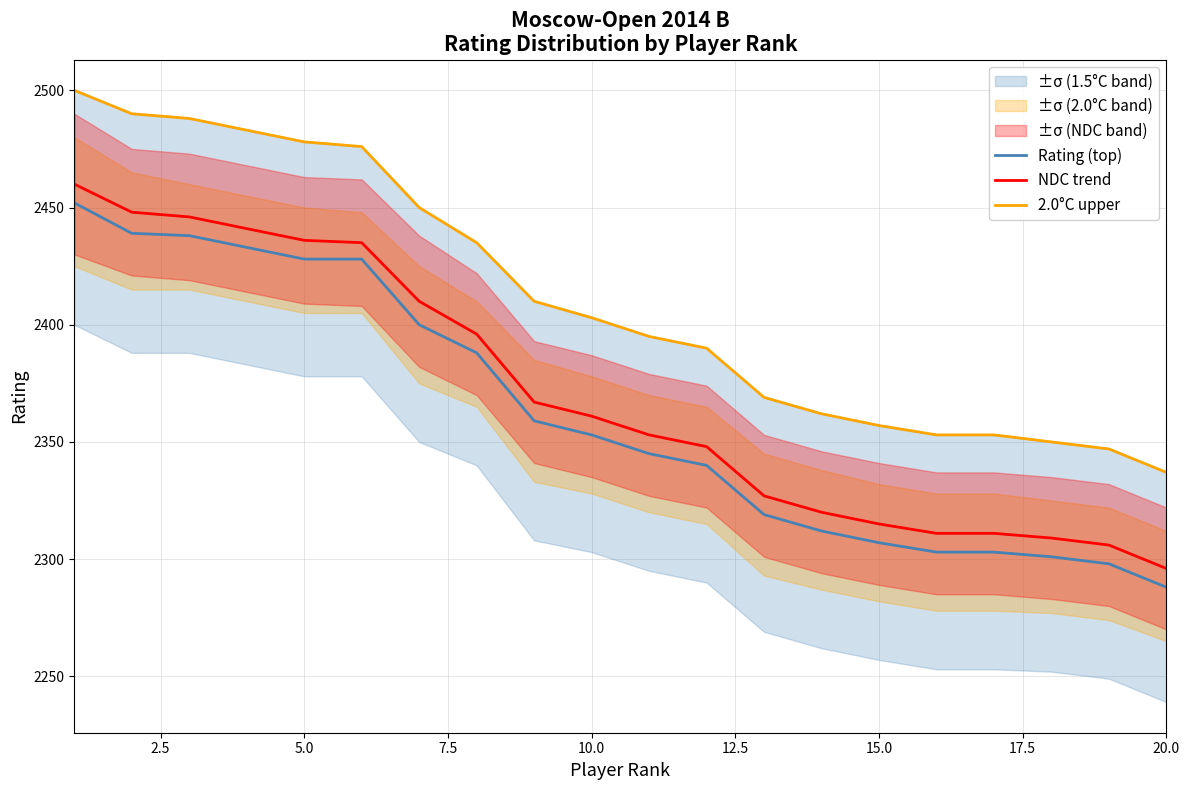

The value of Rating (top) at 15.0 is 768. True or false?

False